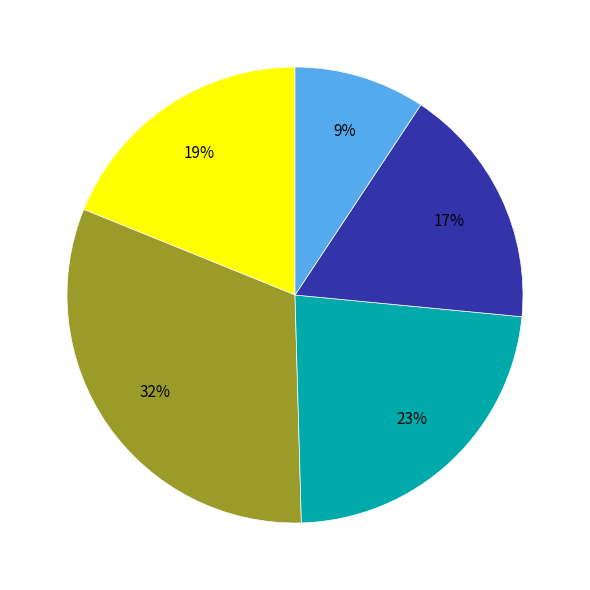

To the nearest percent, what is the average slice percentage?

20%